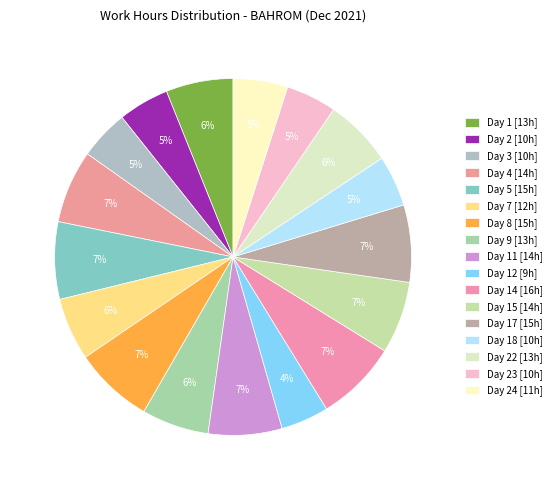

How many segments does this pie chart have?

17